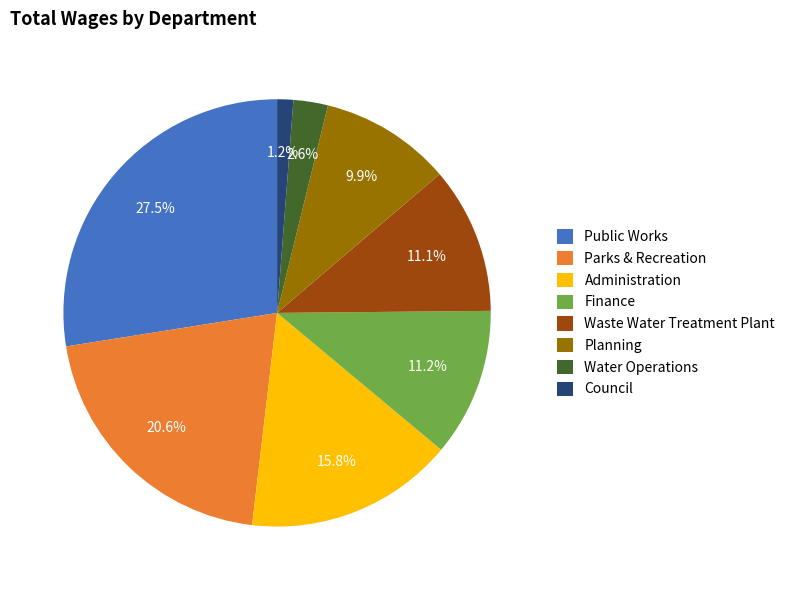

Combined, do Parks & Recreation and Council account for over 50%?

No